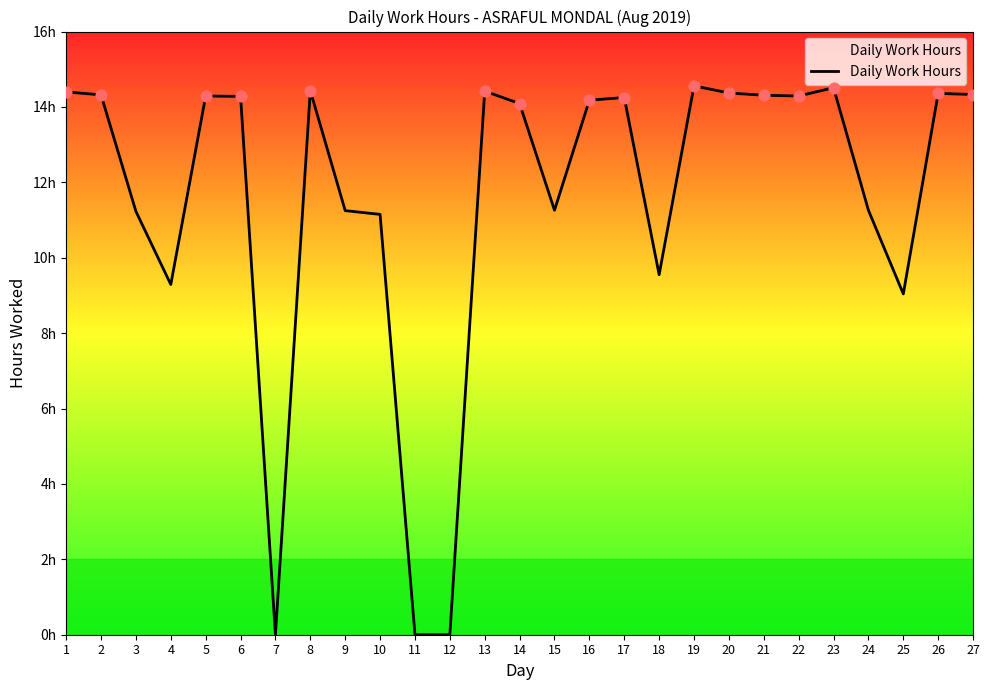

Which has a higher value, 5 or 26?

26